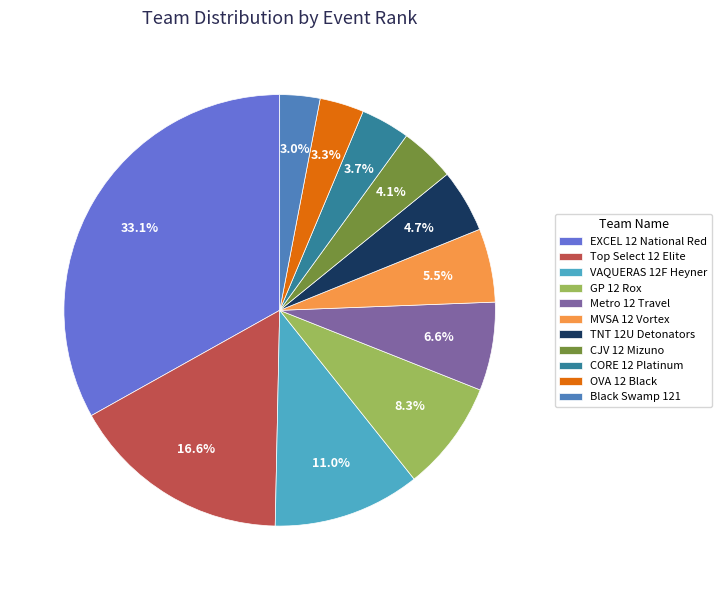

Is OVA 12 Black the majority of the pie?

No